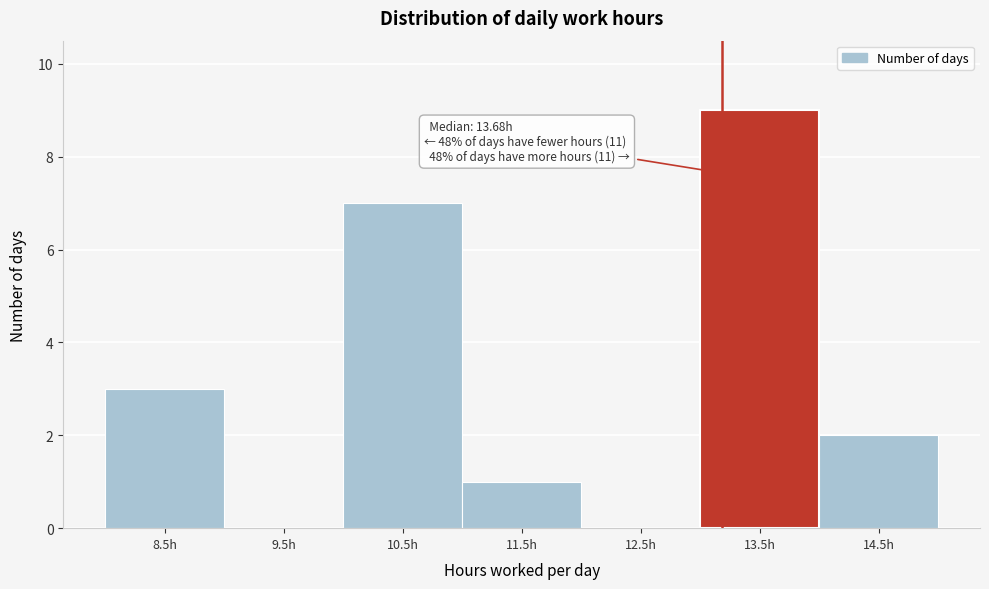

Reading right to left, transcribe all the data shown in this chart.

14.5h=2	13.5h=9	12.5h=0	11.5h=1	10.5h=7	9.5h=0	8.5h=3